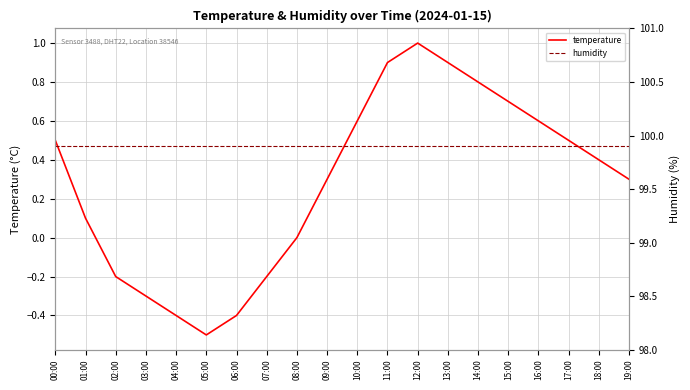

Between 11:00 and 19:00, which series saw the biggest shift?

temperature